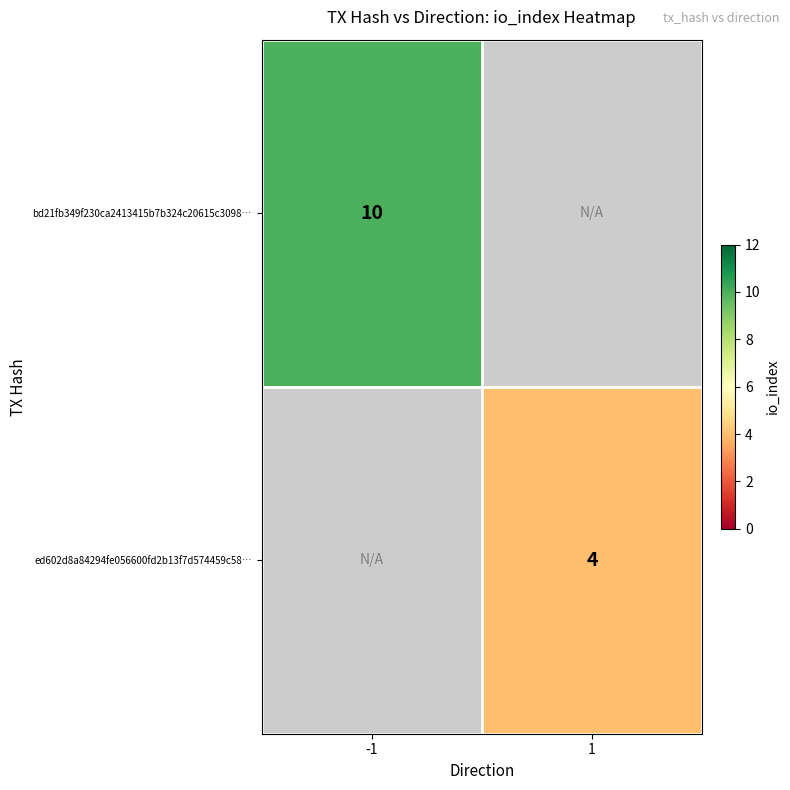

The value of ed602d8a84294fe056600fd2b13f7d574459c58… at 1 is 5. True or false?

False